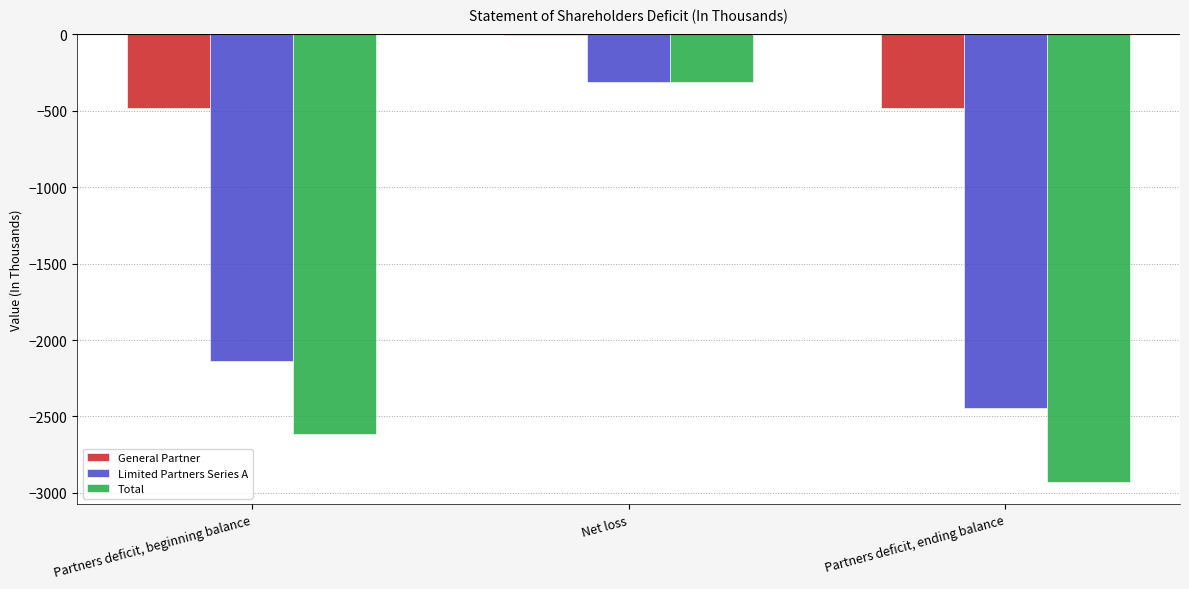

Where does the General Partner series first go above -479?

Net loss